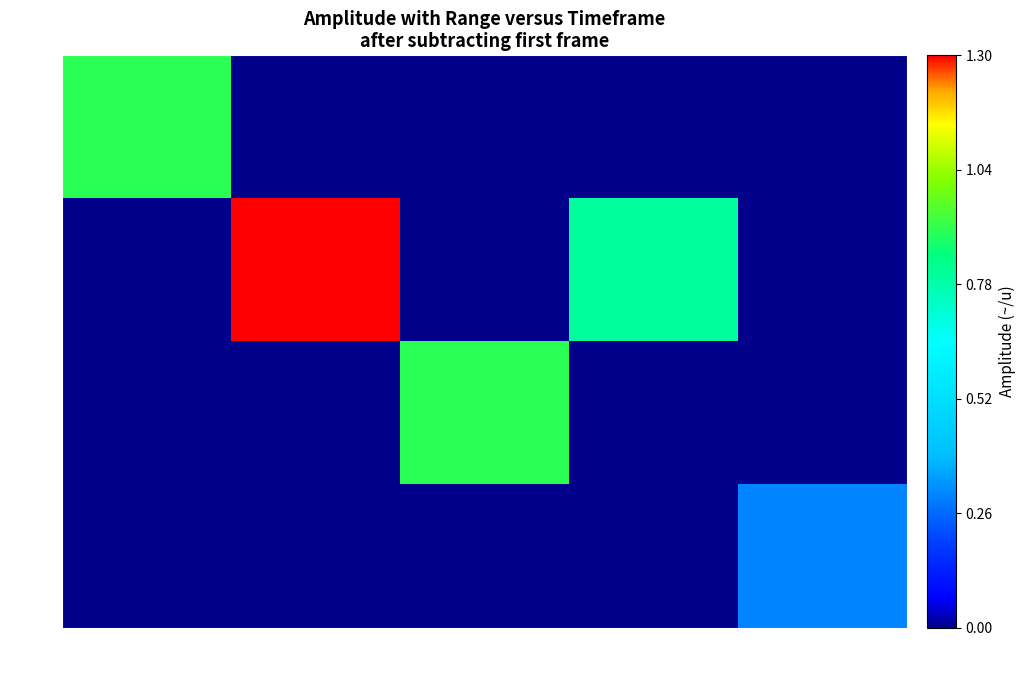

List the series in order of their peak value, lowest first.

19, 6, 12, 11